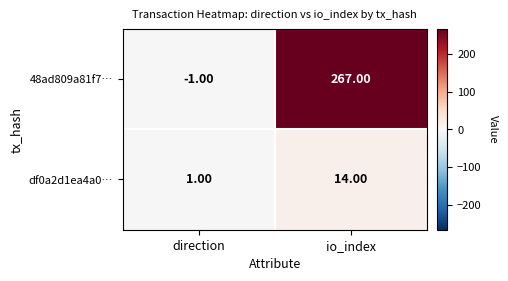

What is the sum of all 48ad809a81f7… values?

266